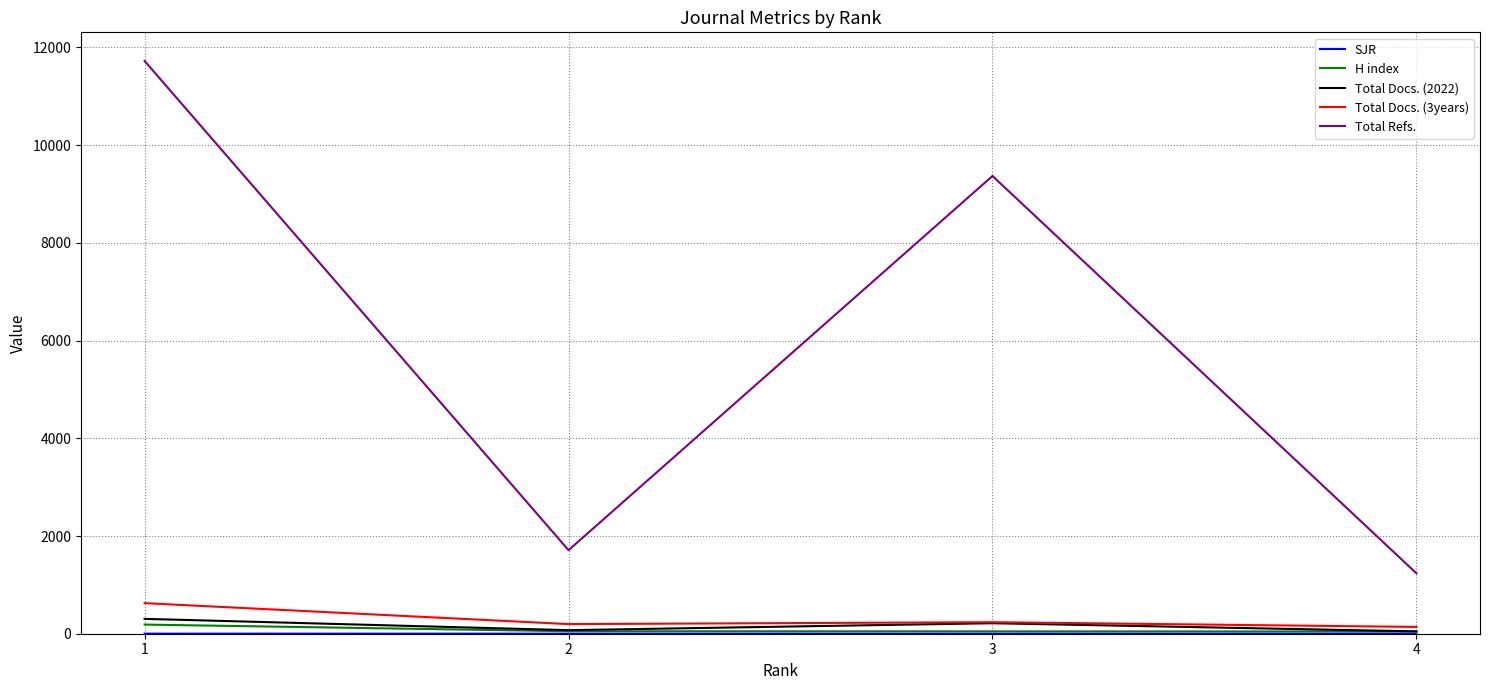

True or false: Total Refs. and Total Docs. (2022) intersect in this chart.

False